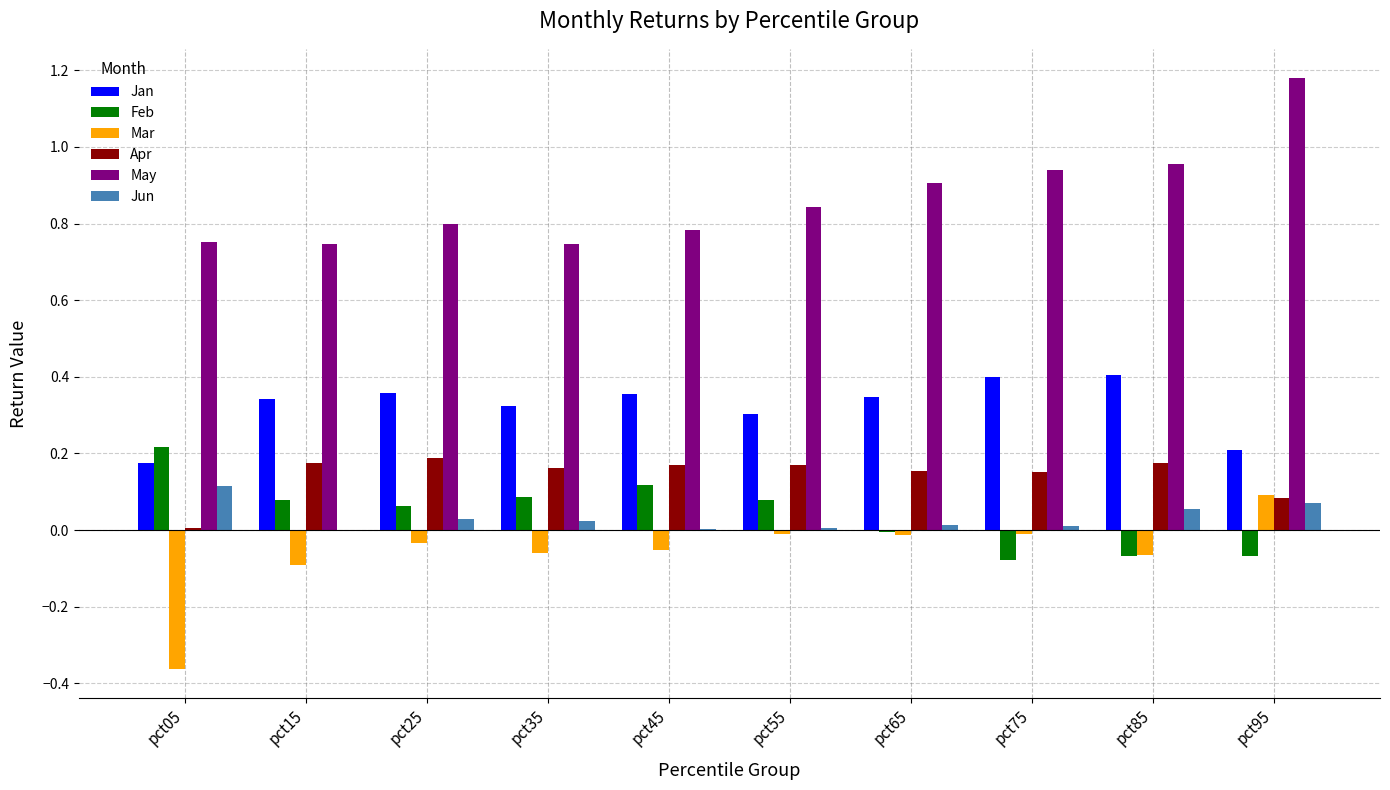

At which label does Mar reach its peak?

pct95